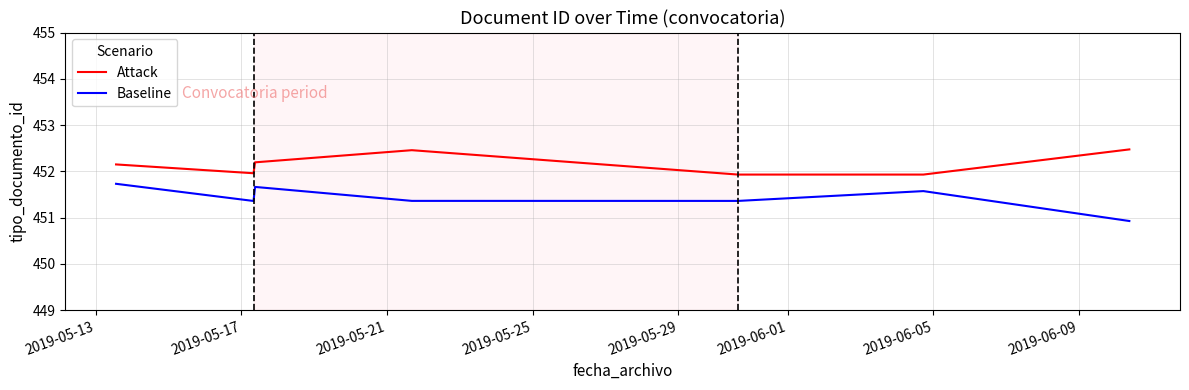

Rank the series by their maximum value, from lowest to highest.

Baseline, Attack